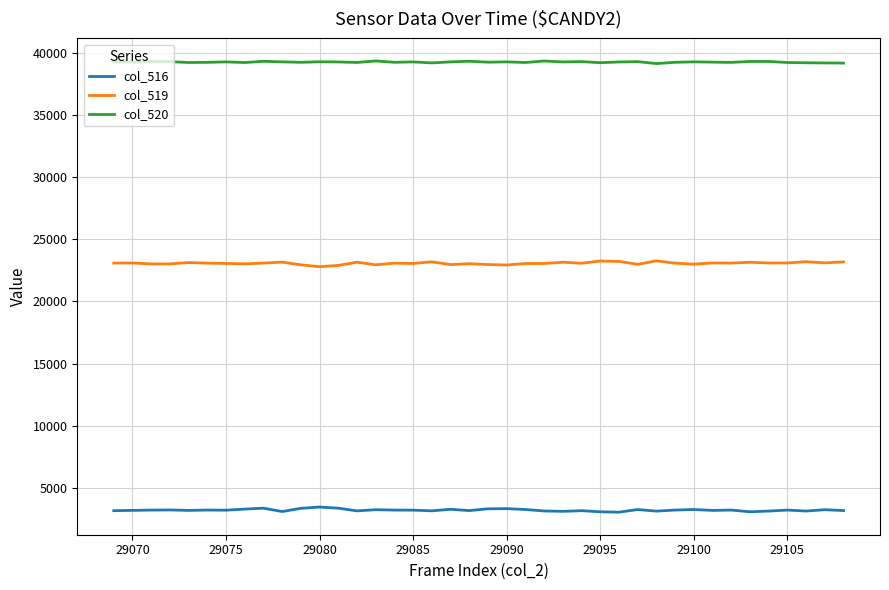

What is the greatest value displayed?

39334